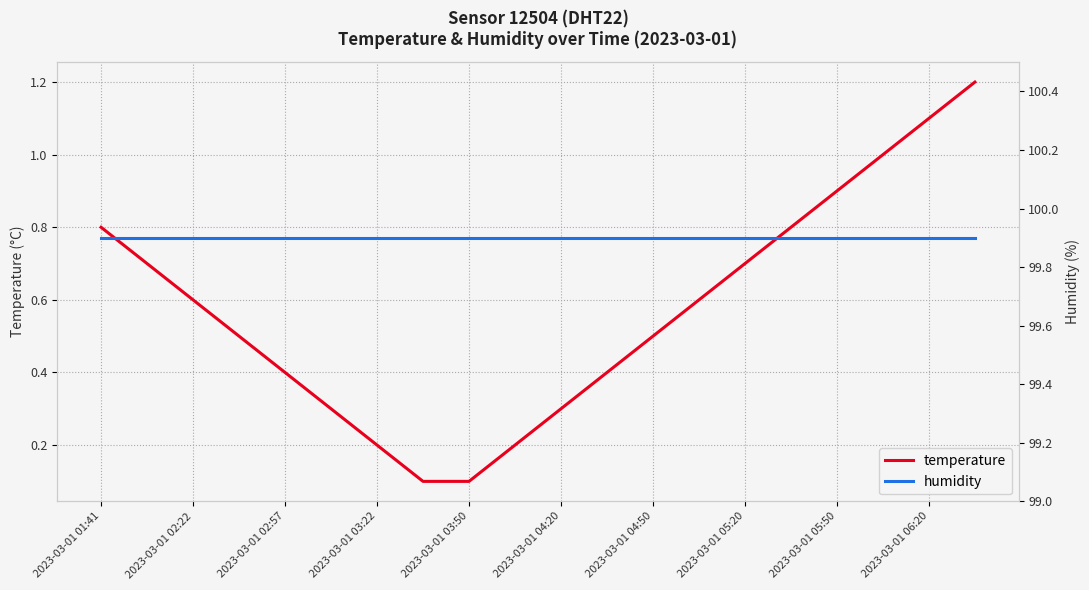

The temperature series shows 0.8 at 2023-03-01 01:41. True or false?

True